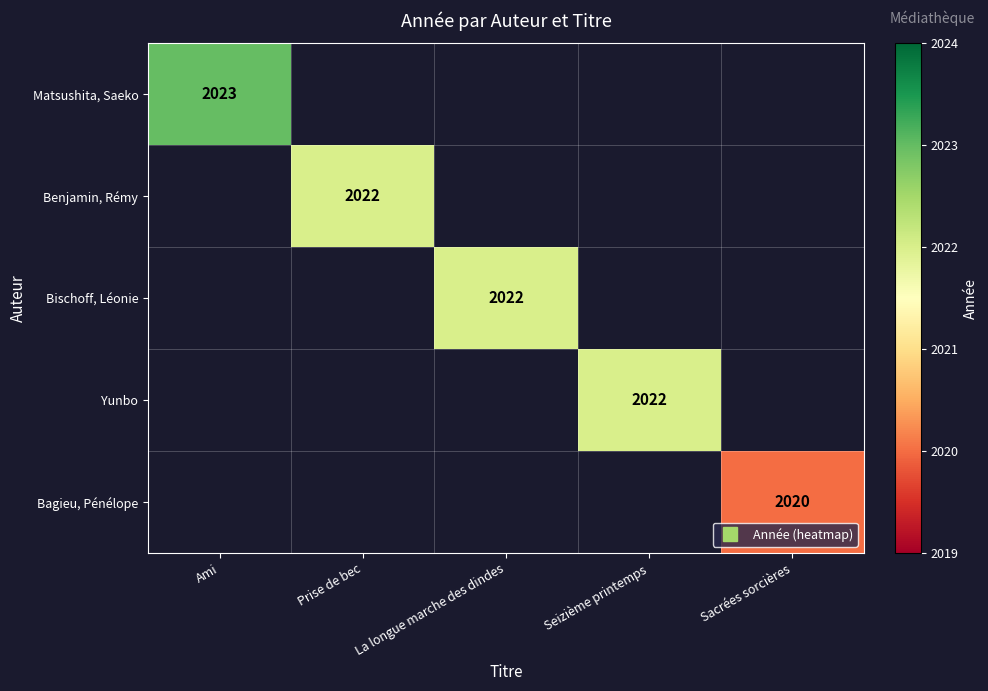

Between Seizième printemps and Ami, which is larger?

Ami